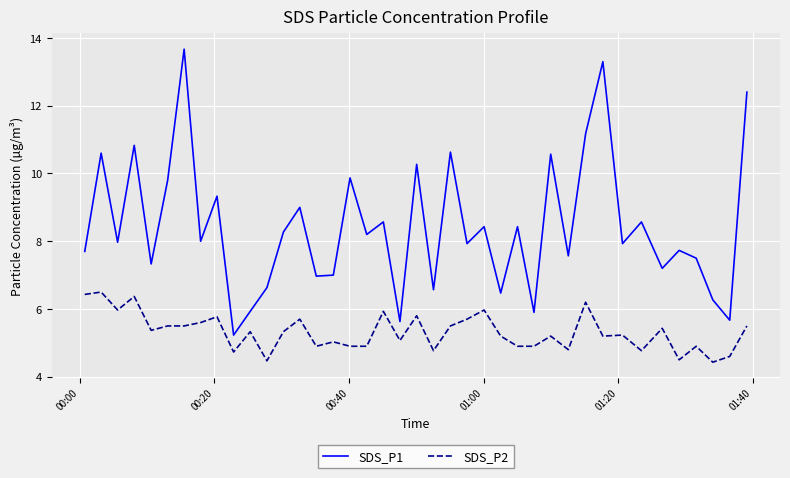

Which series has the largest total across all categories?

SDS_P1